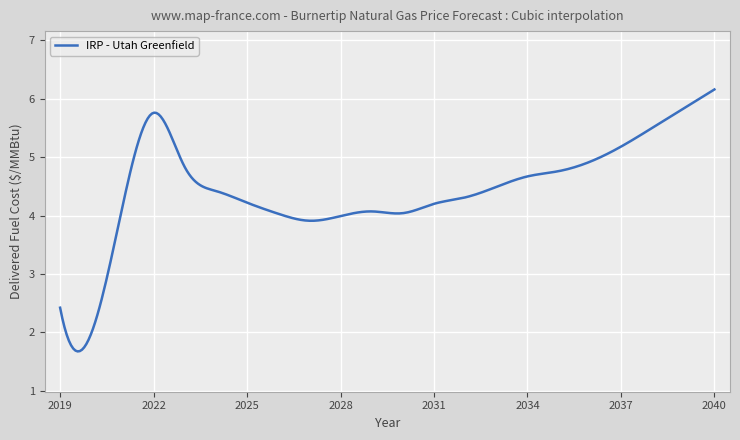

What is the maximum value shown in the chart?

6.2